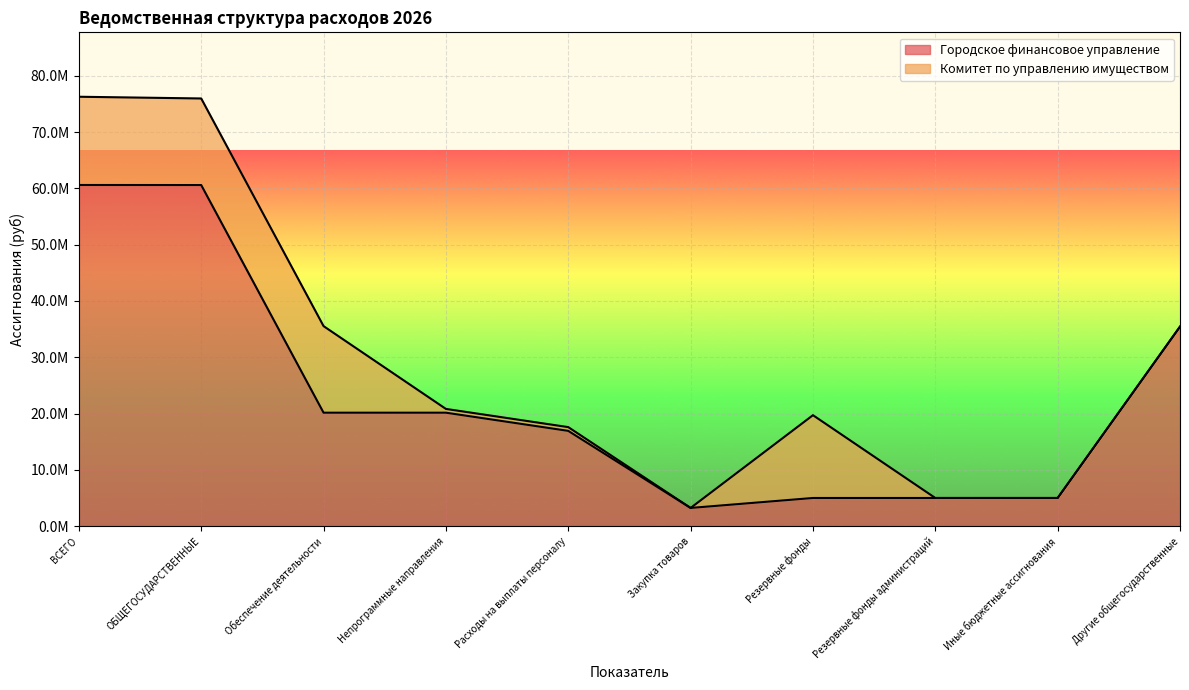

What is the sum of all values?

232093683.8